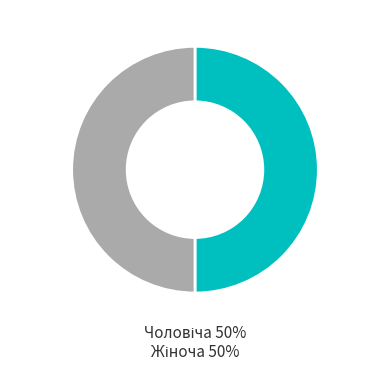

To the nearest percent, what is the average slice percentage?

50%